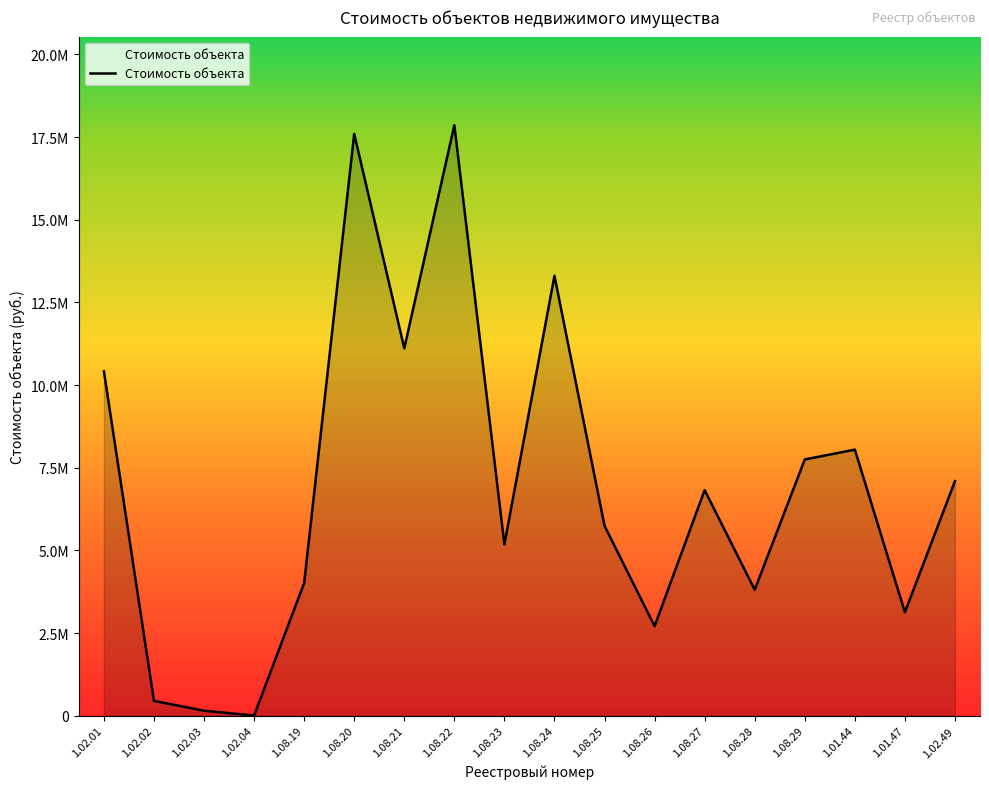

At which label does the data first exceed 6826046?

1.02.01